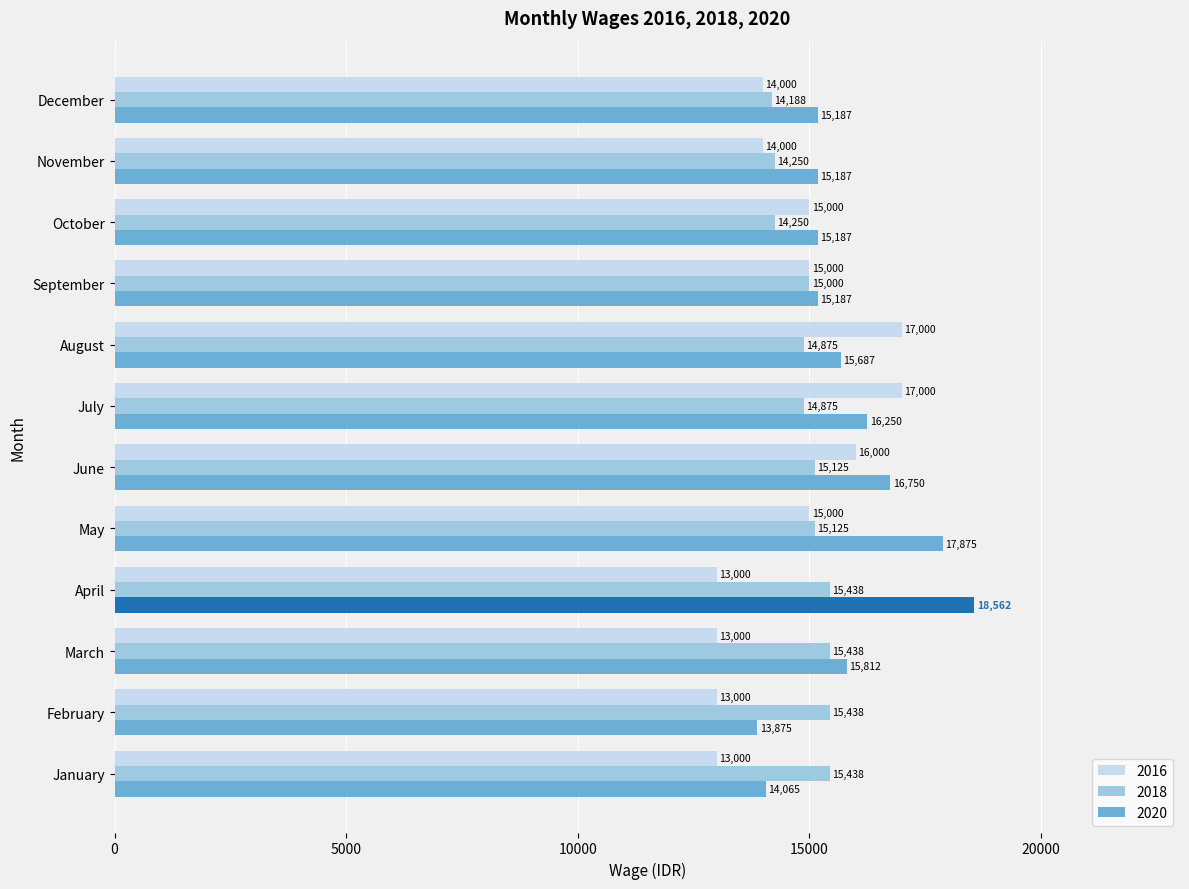

What is the difference between the maximum and minimum values in the 2016 series?

4000